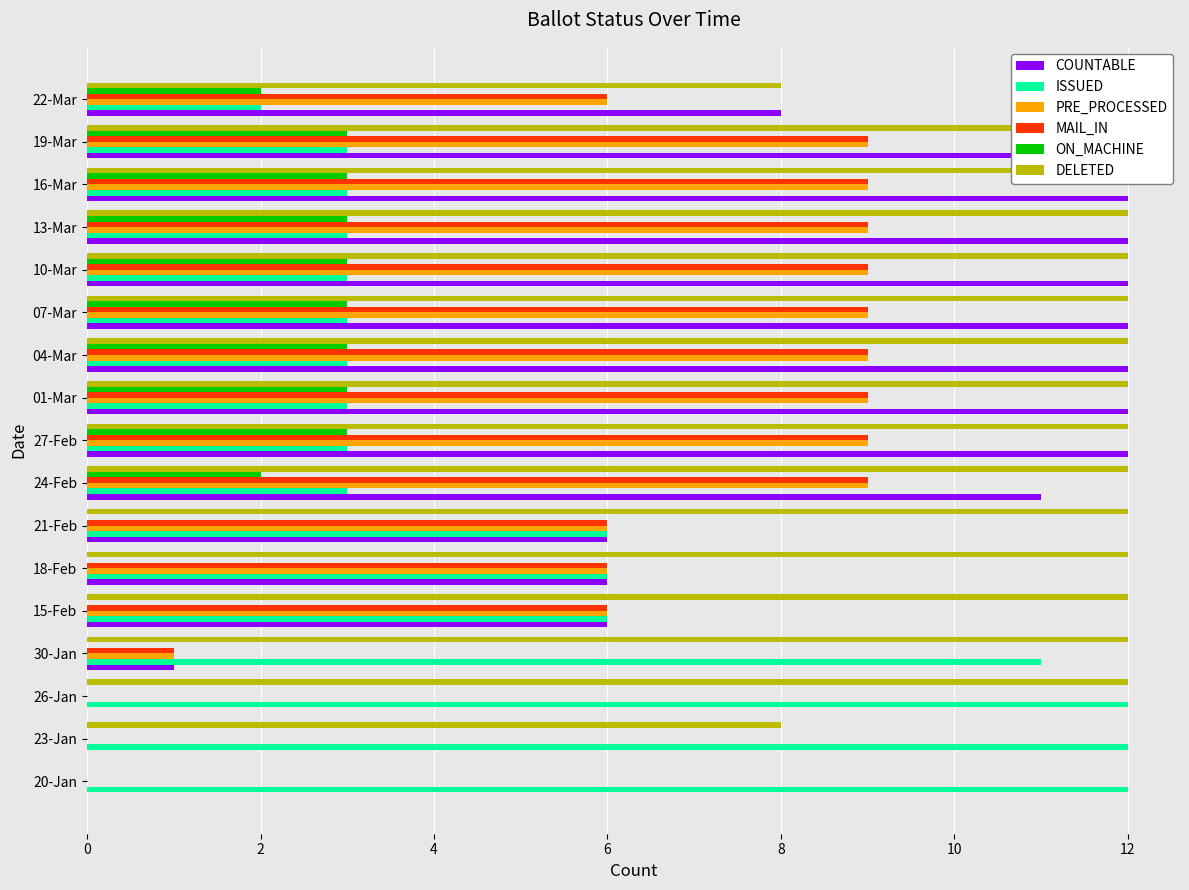

At how many categories does at least one series exceed 0?

17